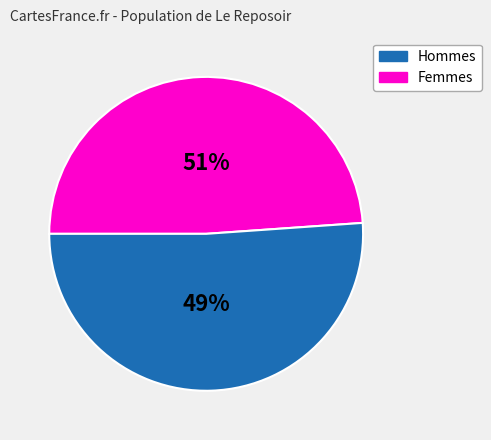

The 5 slice represents 26% of the pie. True or false?

False